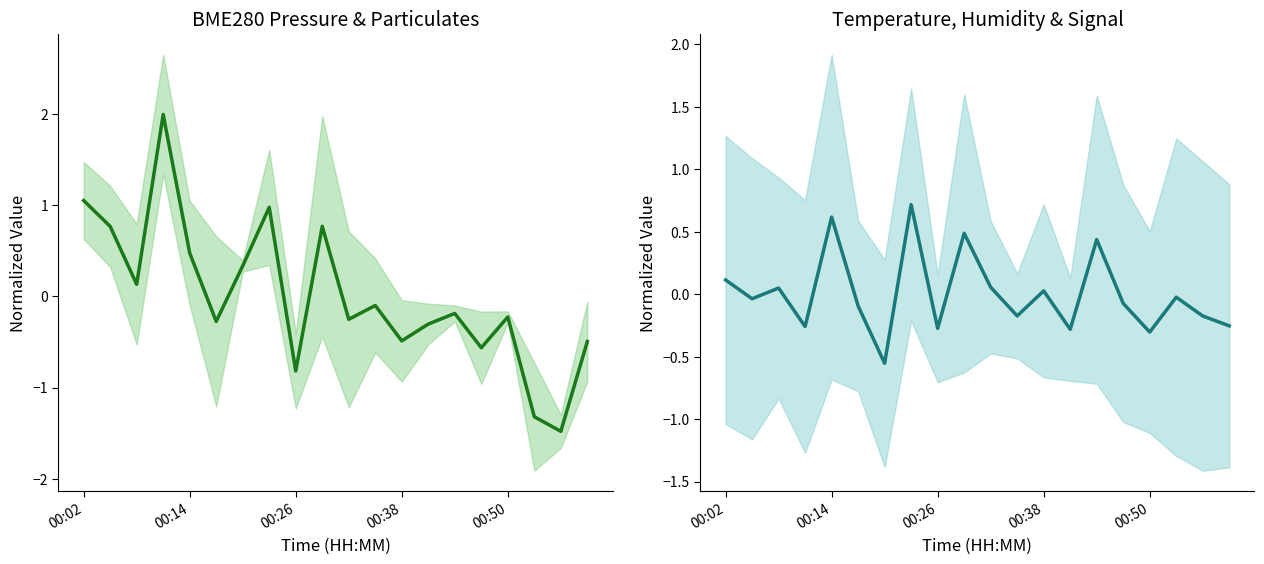

Is it true that Temp / Humidity / Signal equals -0.3 at 00:26?

True